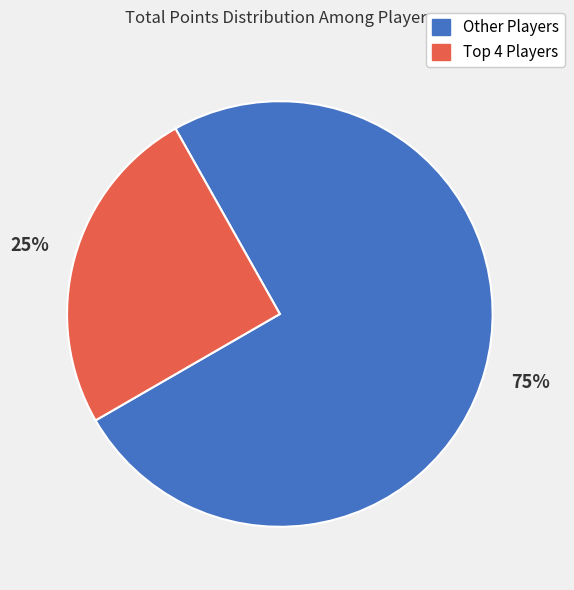

To the nearest percent, what is the average slice percentage?

50%